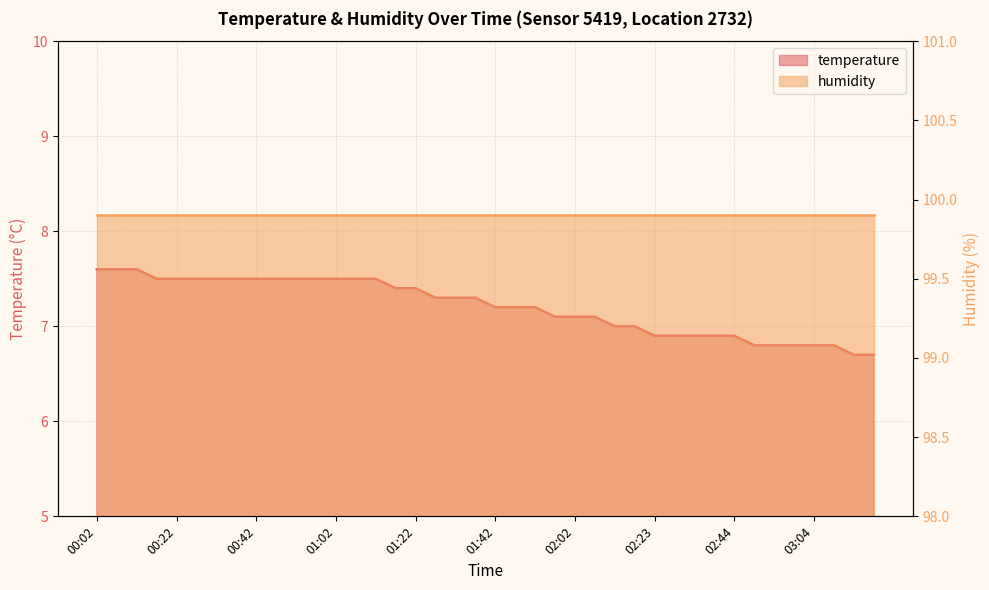

What is the label of the 26th point from the right?

01:12